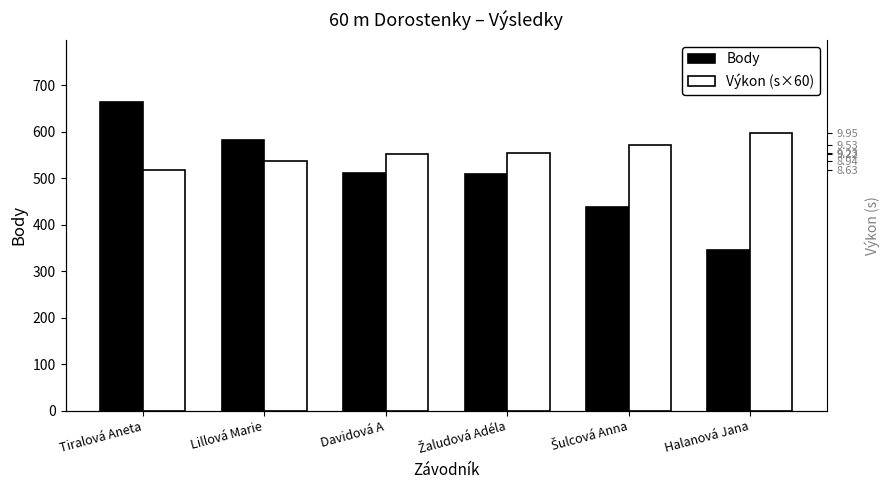

Rank the series by their maximum value, from lowest to highest.

Výkon (s×60), Body